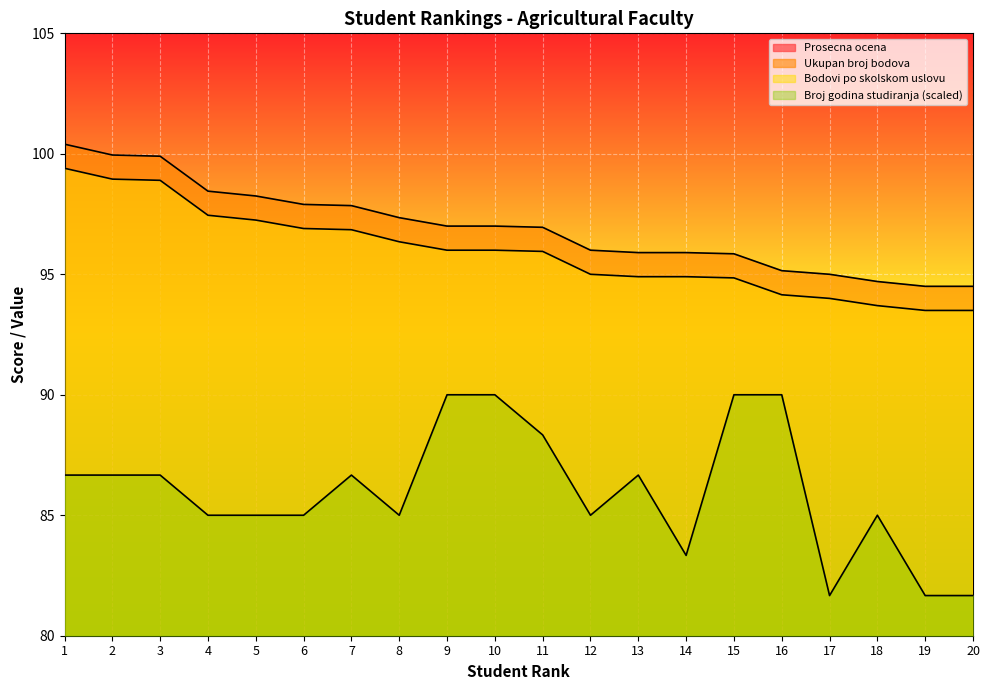

Reading left to right, what are all the values shown in this chart?

Prosecna ocena: 9.9	9.8	9.8	9.7	9.7	9.6	9.4	9.5	9.2	9.2	9.2	9.2	9.0	9.2	9.0	8.8	9.2	8.9	9.1	9.1
Ukupan broj bodova: 100.4	100.0	99.9	98.5	98.2	97.9	97.8	97.3	97.0	97.0	97.0	96.0	95.9	95.9	95.8	95.2	95.0	94.7	94.5	94.5
Bodovi po skolskom uslovu: 99.4	99.0	98.9	97.5	97.2	96.9	96.8	96.3	96.0	96.0	96.0	95.0	94.9	94.9	94.8	94.2	94.0	93.7	93.5	93.5
Broj godina studiranja: 86.7	86.7	86.7	85.0	85.0	85.0	86.7	85.0	90.0	90.0	88.3	85.0	86.7	83.3	90.0	90.0	81.7	85.0	81.7	81.7